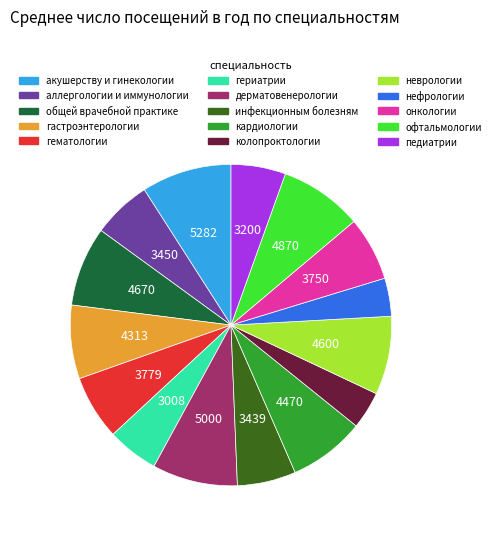

True or false: аллергологии и иммунологии accounts for 6% of the total.

True